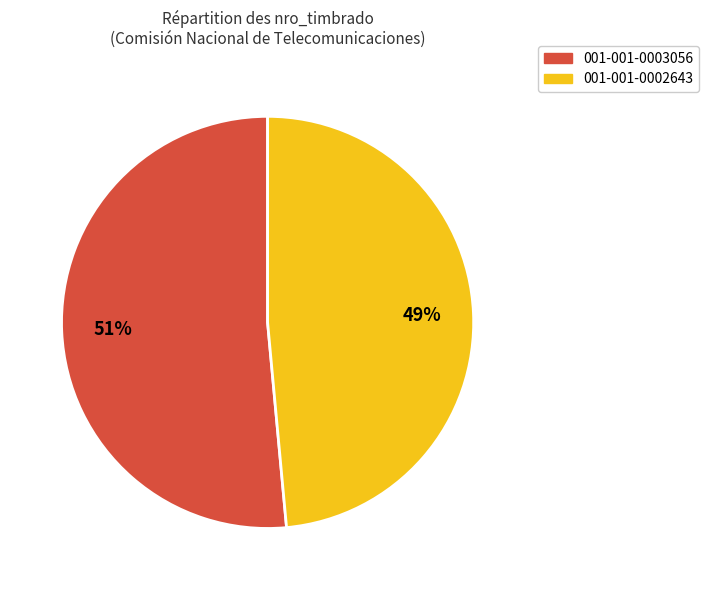

To the nearest percent, what is the combined percentage of 001-001-0002643 and 001-001-0003056?

100%